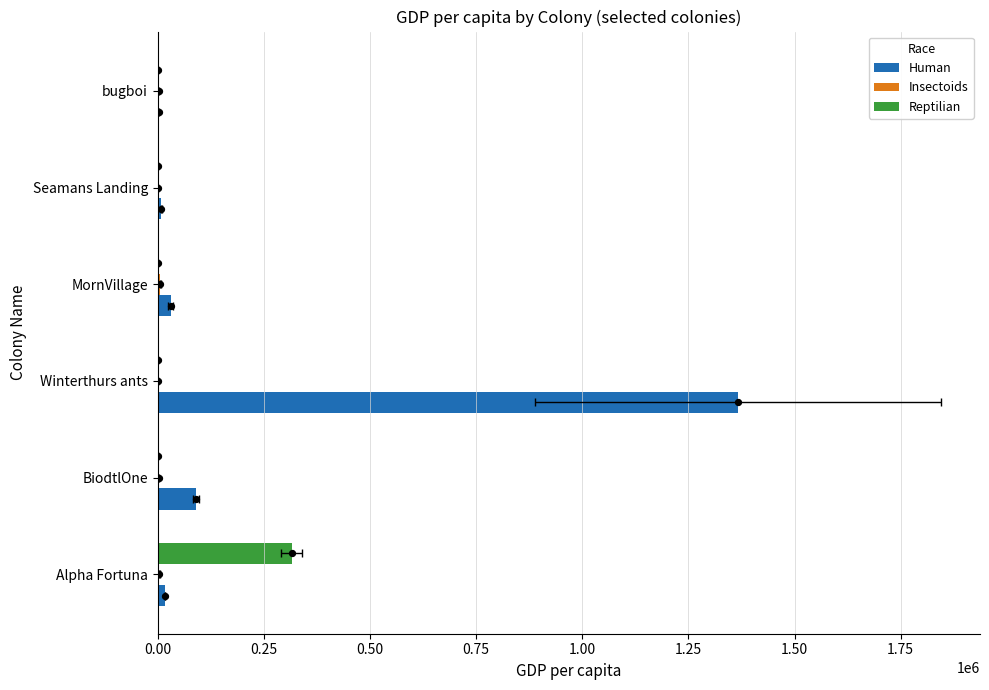

Which series has the widest spread of Y values?

Human